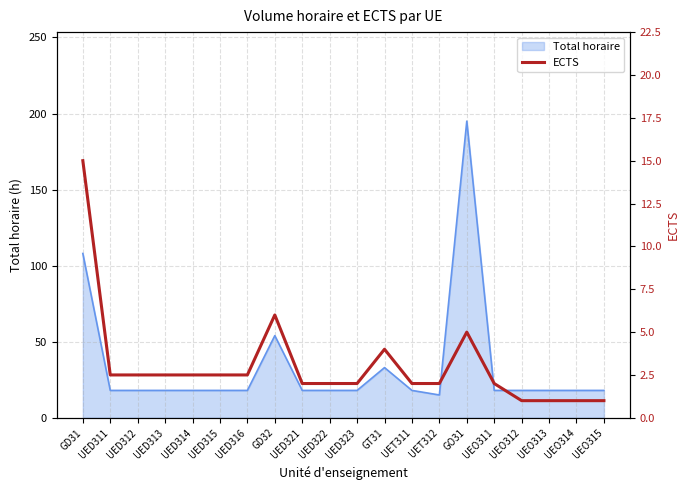

Is it true that the value at UED316 is 3.4?

False